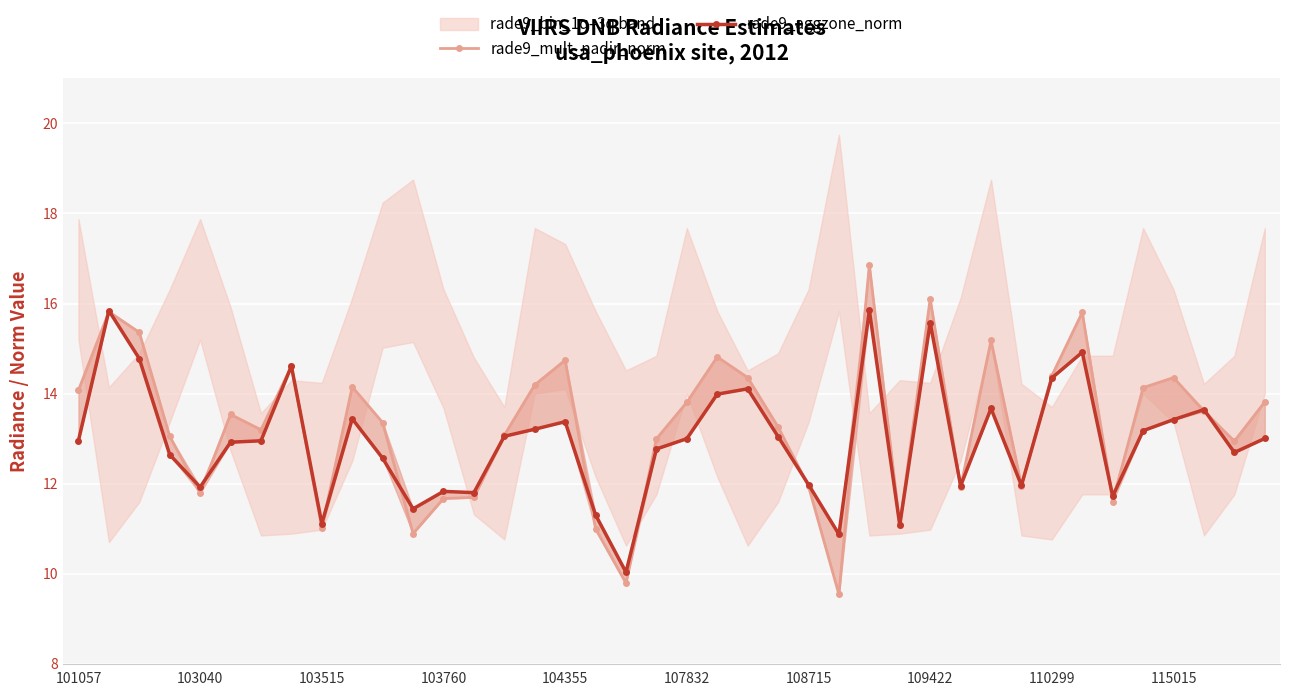

What is the total value across all series at 31?

23.9